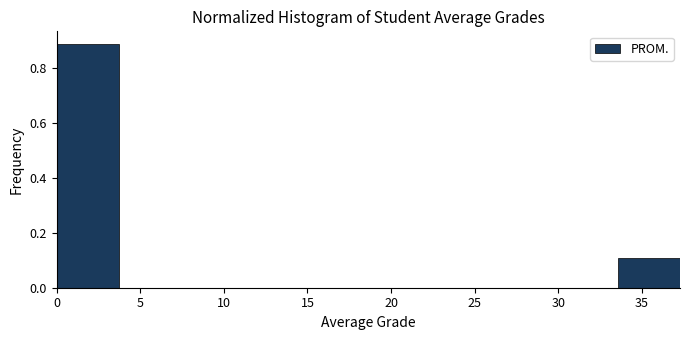

How tall is the bar that spans 33.5 to 37.5 on the x-axis? Neither the bar edges nor the heights are printed on the chart, so give them approximately, as read against the axes.

0.1